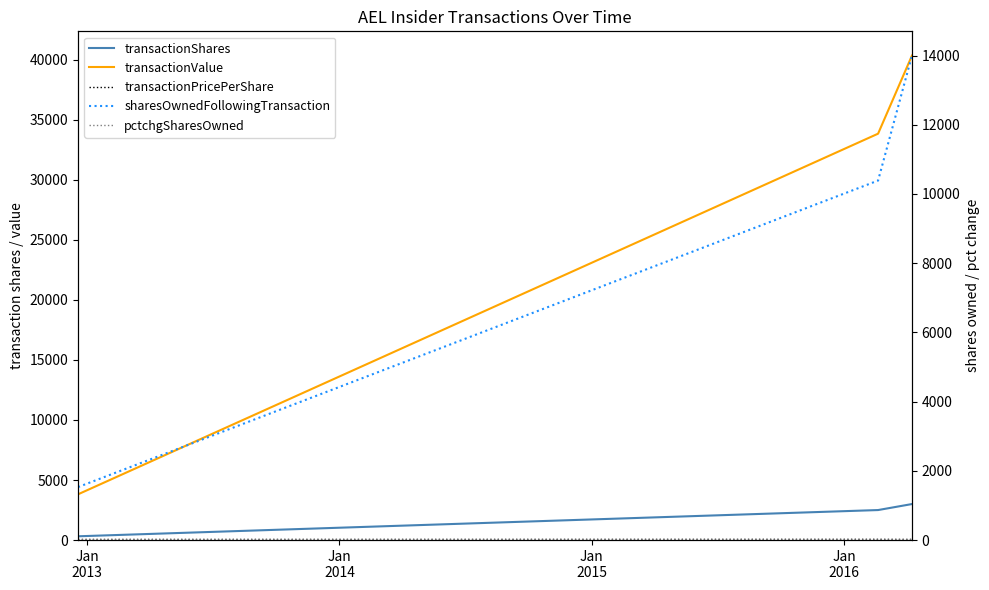

Rank the series by their maximum value, from lowest to highest.

transactionPricePerShare, pctchgSharesOwned, transactionShares, sharesOwnedFollowingTransaction, transactionValue